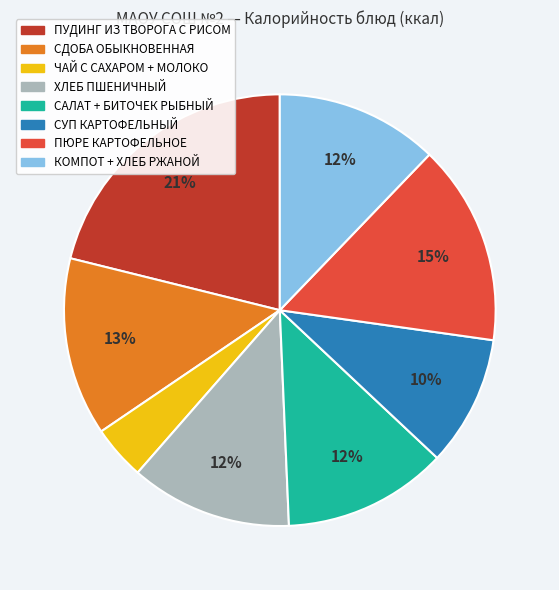

Is there any slice that represents more than half of the pie?

No